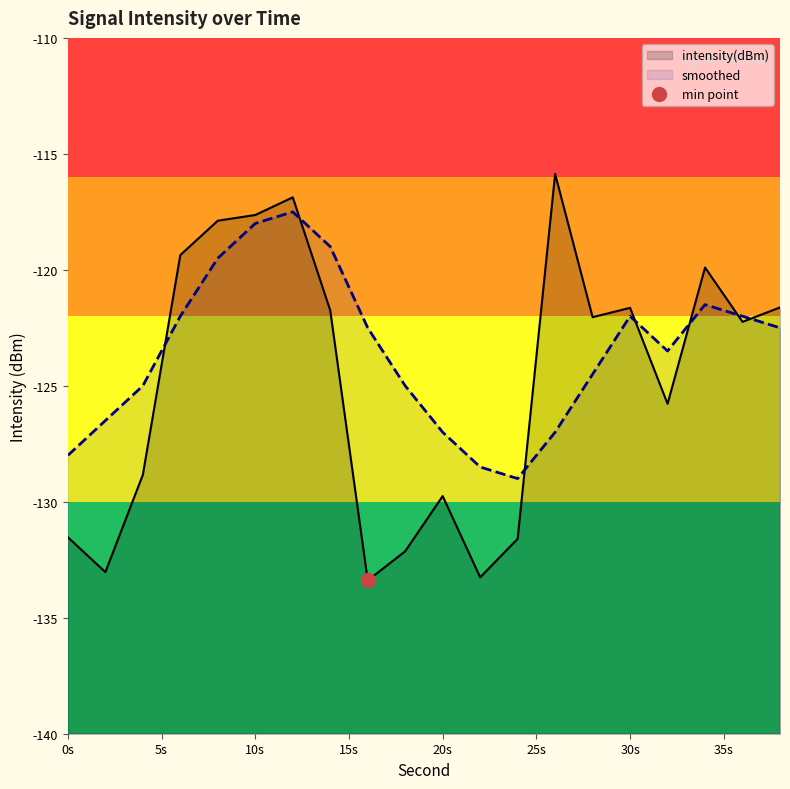

Reading right to left, what are all the values shown in this chart?

intensity(dBm): -121.6	-122.2	-119.9	-125.8	-121.6	-122.0	-115.9	-131.6	-133.3	-129.8	-132.1	-133.4	-121.7	-116.9	-117.6	-117.9	-119.4	-128.8	-133.0	-131.5
smoothed: -122.5	-122.0	-121.5	-123.5	-122.0	-124.5	-127.0	-129.0	-128.5	-127.0	-125.0	-122.5	-119.0	-117.5	-118.0	-119.5	-122.0	-125.0	-126.5	-128.0